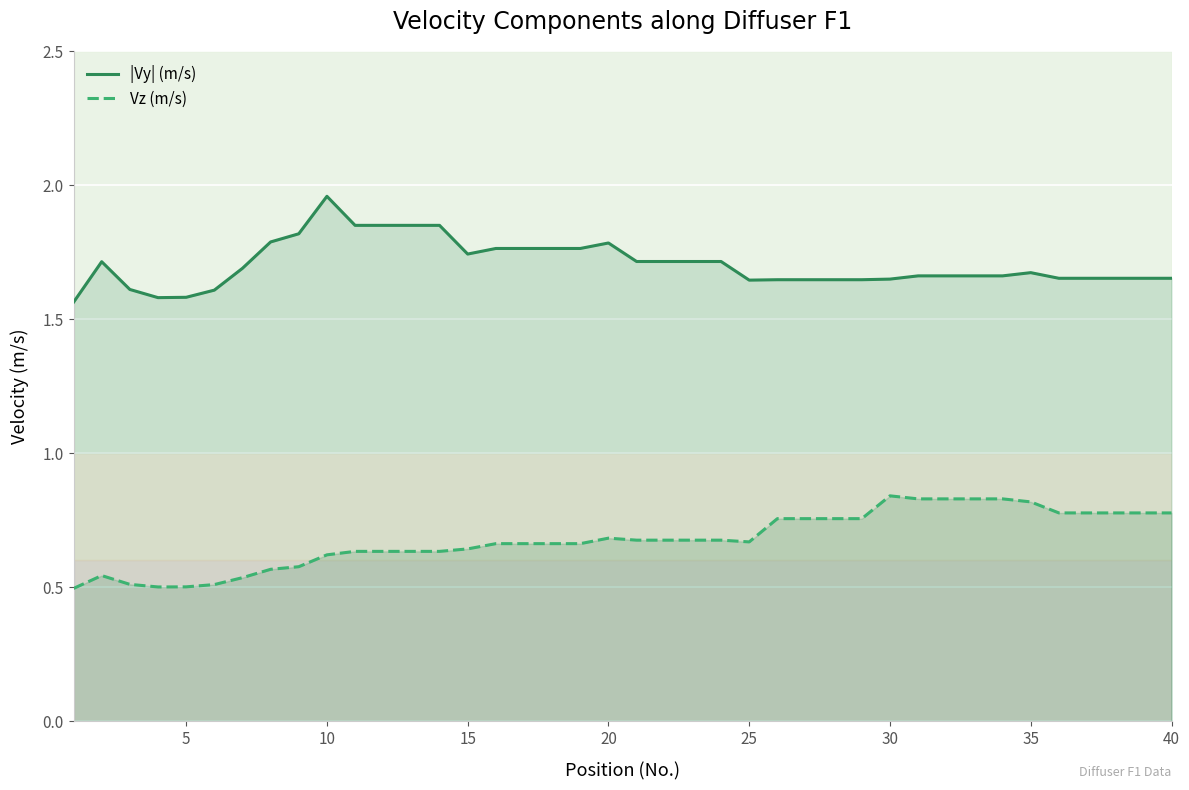

Which label corresponds to the largest value in the chart?

10